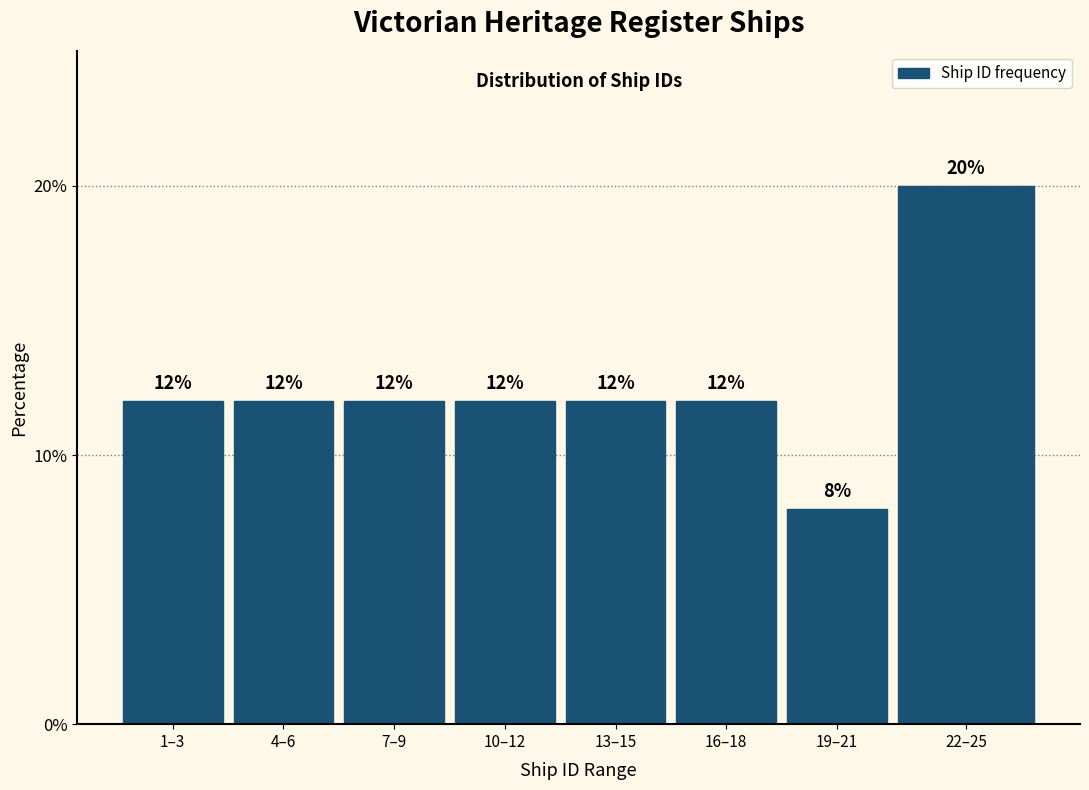

Reading left to right, what are all the values shown in this chart?

12	12	12	12	12	12	8	20